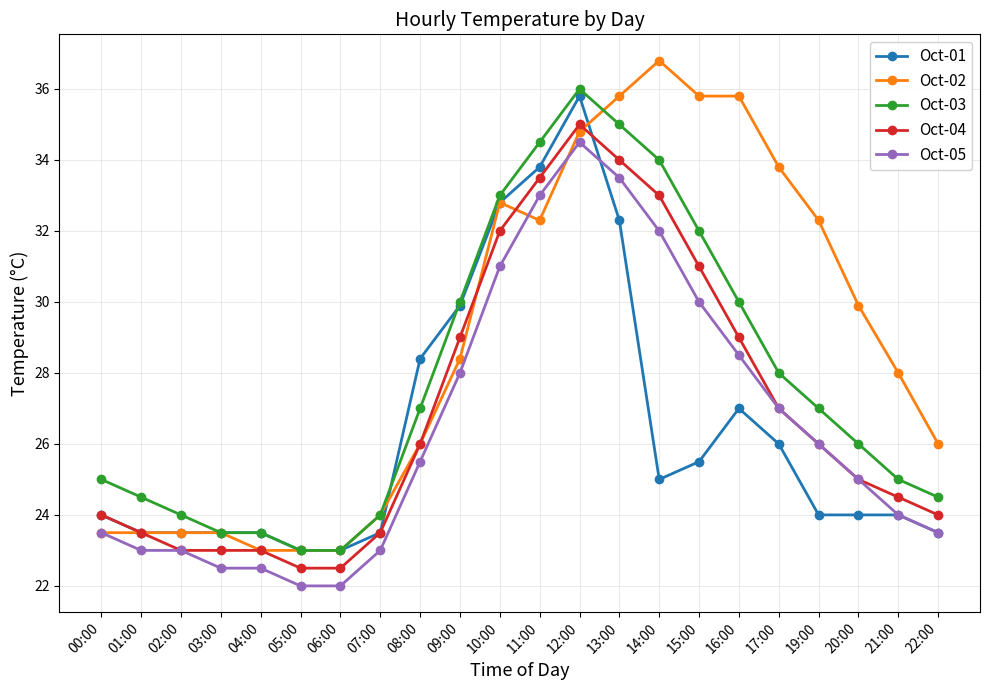

Reading right to left, what are all the values shown in this chart?

Oct-01: 22:00=23.5	21:00=24.0	20:00=24.0	19:00=24.0	17:00=26.0	16:00=27.0	15:00=25.5	14:00=25.0	13:00=32.3	12:00=35.8	11:00=33.8	10:00=32.8	09:00=29.9	08:00=28.4	07:00=23.5	06:00=23.0	05:00=23.0	04:00=23.5	03:00=23.5	02:00=23.5	01:00=23.5	00:00=24.0
Oct-02: 22:00=26.0	21:00=28.0	20:00=29.9	19:00=32.3	17:00=33.8	16:00=35.8	15:00=35.8	14:00=36.8	13:00=35.8	12:00=34.8	11:00=32.3	10:00=32.8	09:00=28.4	08:00=26.0	07:00=24.0	06:00=23.0	05:00=23.0	04:00=23.0	03:00=23.5	02:00=23.5	01:00=23.5	00:00=23.5
Oct-03: 22:00=24.5	21:00=25.0	20:00=26.0	19:00=27.0	17:00=28.0	16:00=30.0	15:00=32.0	14:00=34.0	13:00=35.0	12:00=36.0	11:00=34.5	10:00=33.0	09:00=30.0	08:00=27.0	07:00=24.0	06:00=23.0	05:00=23.0	04:00=23.5	03:00=23.5	02:00=24.0	01:00=24.5	00:00=25.0
Oct-04: 22:00=24.0	21:00=24.5	20:00=25.0	19:00=26.0	17:00=27.0	16:00=29.0	15:00=31.0	14:00=33.0	13:00=34.0	12:00=35.0	11:00=33.5	10:00=32.0	09:00=29.0	08:00=26.0	07:00=23.5	06:00=22.5	05:00=22.5	04:00=23.0	03:00=23.0	02:00=23.0	01:00=23.5	00:00=24.0
Oct-05: 22:00=23.5	21:00=24.0	20:00=25.0	19:00=26.0	17:00=27.0	16:00=28.5	15:00=30.0	14:00=32.0	13:00=33.5	12:00=34.5	11:00=33.0	10:00=31.0	09:00=28.0	08:00=25.5	07:00=23.0	06:00=22.0	05:00=22.0	04:00=22.5	03:00=22.5	02:00=23.0	01:00=23.0	00:00=23.5